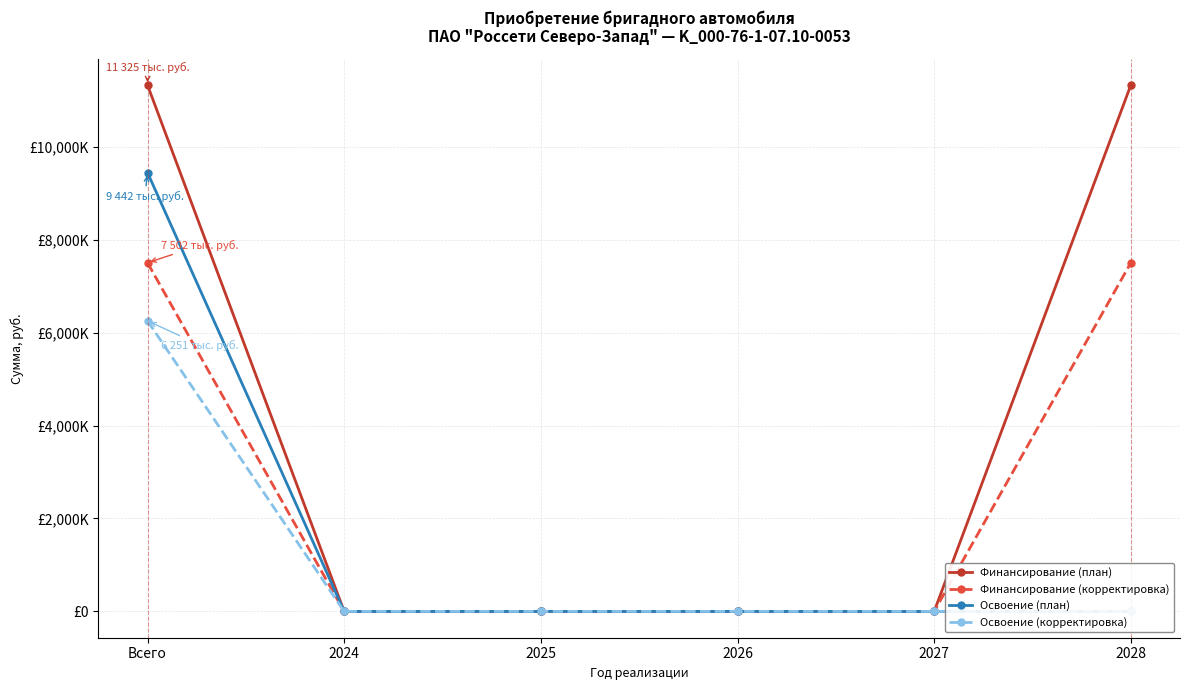

Between 2025 and 2028, which series saw the biggest shift?

Финансирование (план)